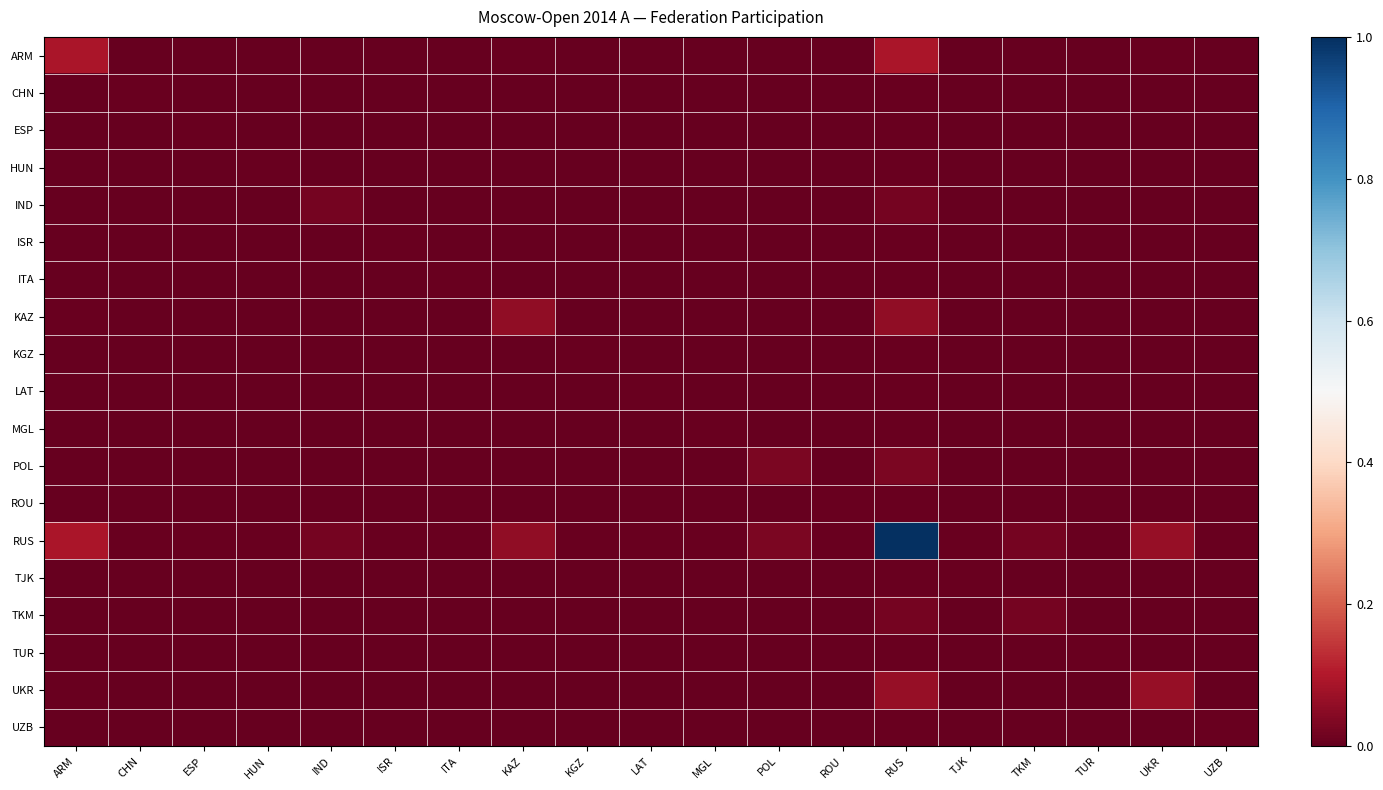

Between MGL and KGZ, which is larger?

MGL